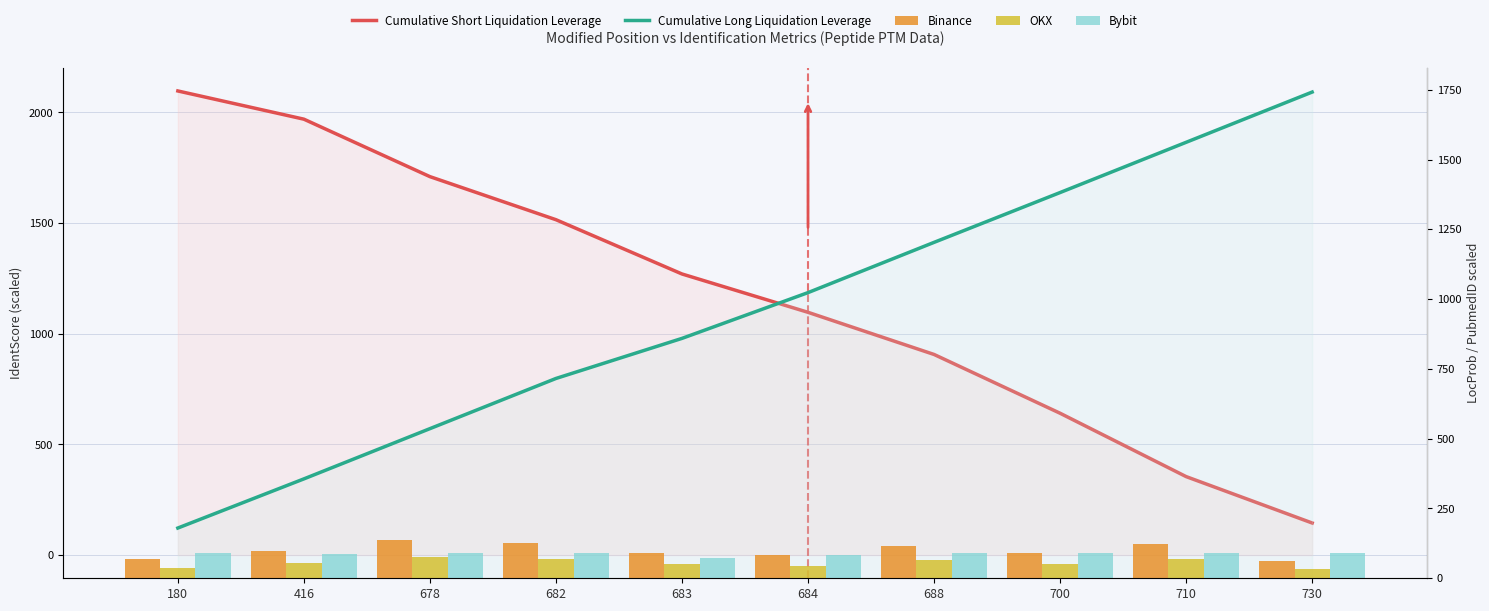

True or false: Bybit has a value of 90.0 at 730.

True